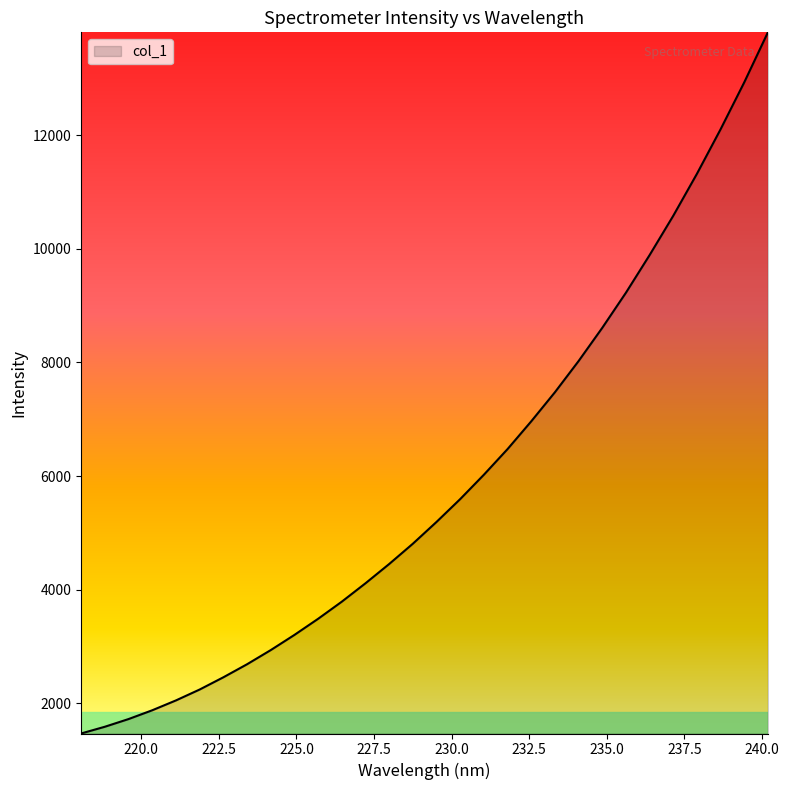

What is the difference between the maximum and minimum values?

12339.3